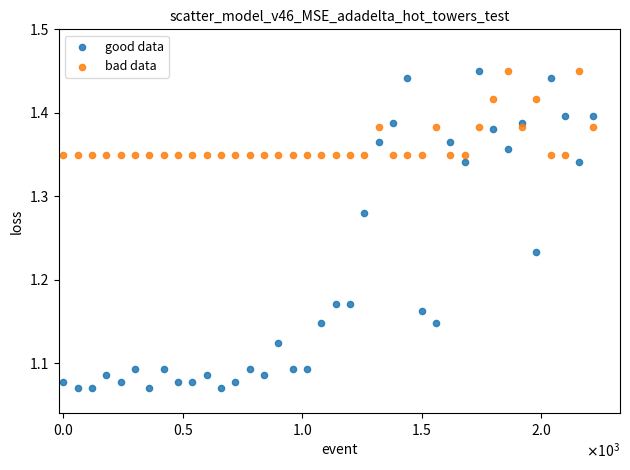

Which series reaches the minimum Y coordinate?

good data